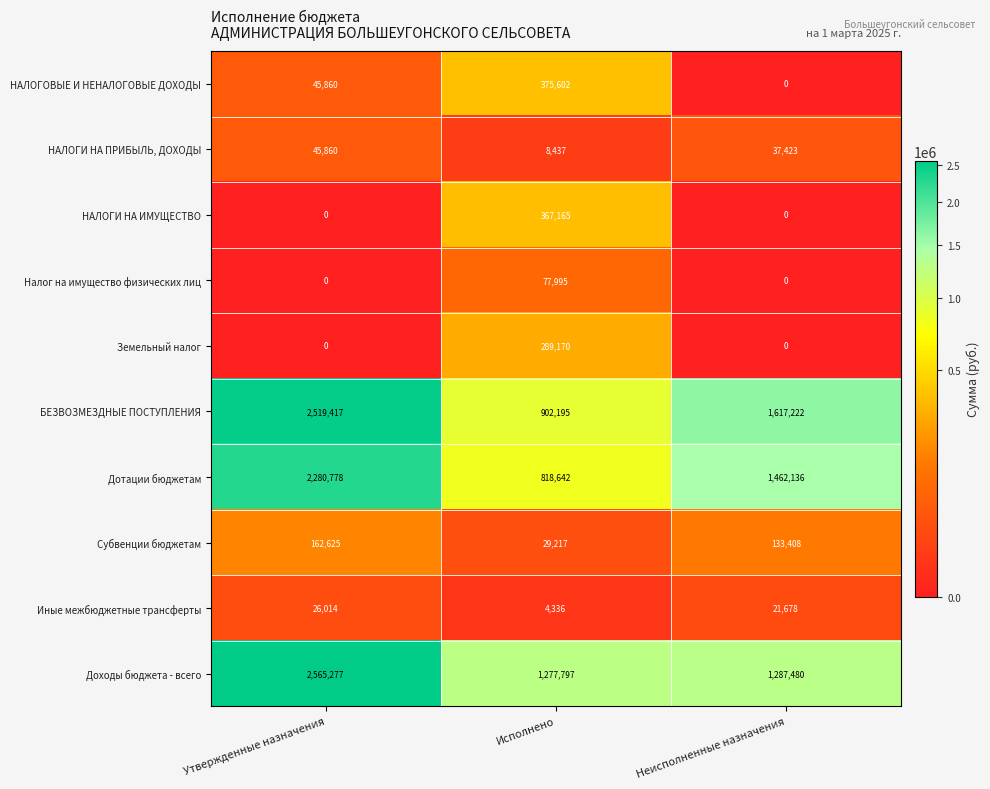

Which category has the highest value in the Налог на имущество физических лиц series?

Исполнено